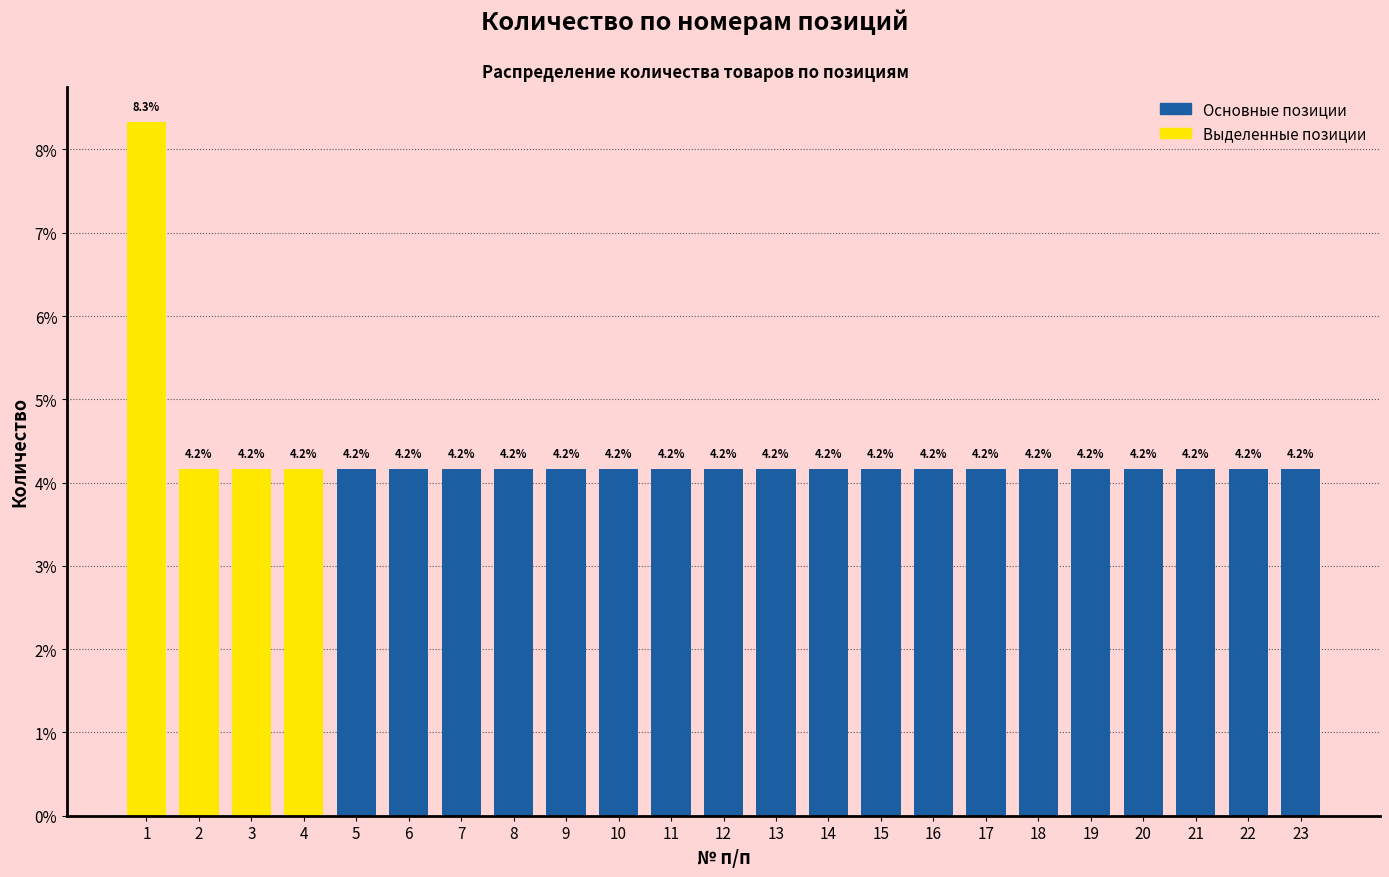

Reading left to right, what are all the values shown in this chart?

1=8.3	2=4.2	3=4.2	4=4.2	5=4.2	6=4.2	7=4.2	8=4.2	9=4.2	10=4.2	11=4.2	12=4.2	13=4.2	14=4.2	15=4.2	16=4.2	17=4.2	18=4.2	19=4.2	20=4.2	21=4.2	22=4.2	23=4.2